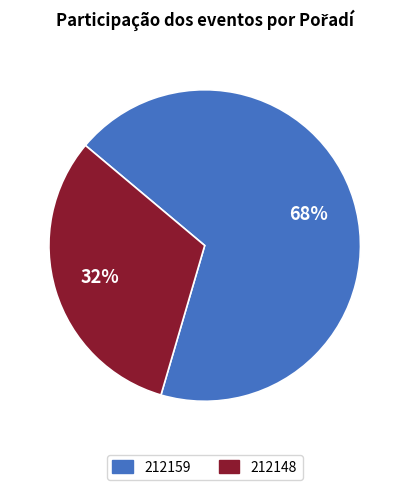

Which has a higher value, 212148 or 212159?

212159